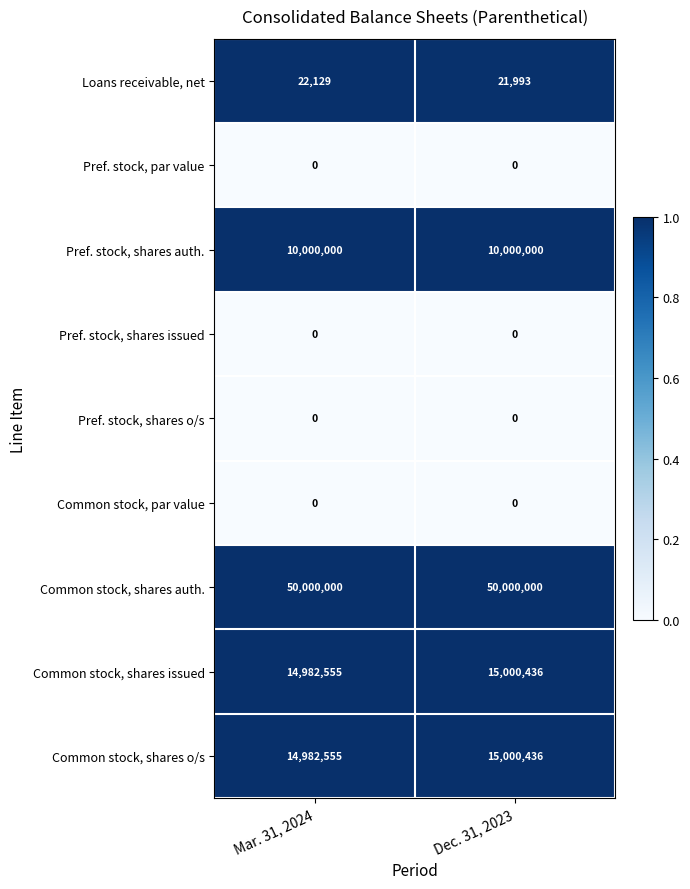

At how many categories does at least one series exceed 0?

2